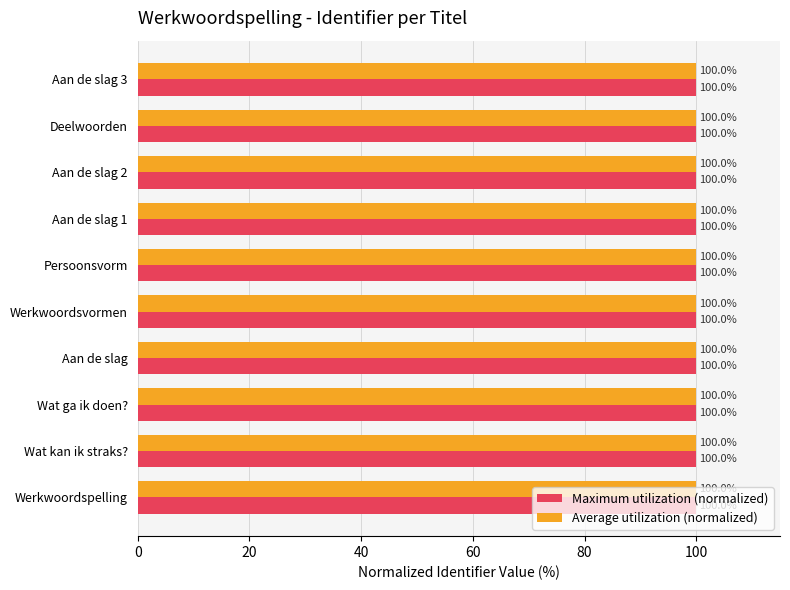

What is the sum of the Average utilization (normalized) values at Wat kan ik straks? and Aan de slag?

200.0